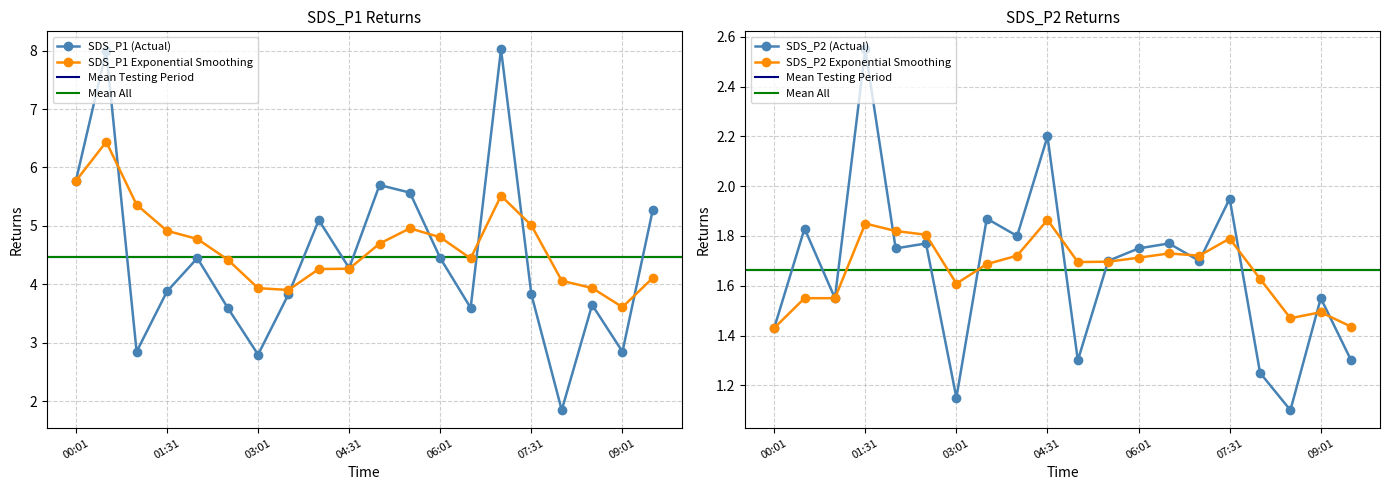

Reading left to right, list all the values displayed in this chart.

SDS_P1: 00:01=5.8	00:31=8.0	01:01=2.9	01:31=3.9	02:01=4.5	02:31=3.6	03:01=2.8	03:31=3.8	04:01=5.1	04:31=4.3	05:01=5.7	05:31=5.6	06:01=4.5	06:31=3.6	07:01=8.0	07:31=3.8	08:01=1.9	08:31=3.6	09:01=2.9	09:31=5.3
SDS_P2: 00:01=1.4	00:31=1.8	01:01=1.6	01:31=2.5	02:01=1.8	02:31=1.8	03:01=1.1	03:31=1.9	04:01=1.8	04:31=2.2	05:01=1.3	05:31=1.7	06:01=1.8	06:31=1.8	07:01=1.7	07:31=1.9	08:01=1.2	08:31=1.1	09:01=1.6	09:31=1.3